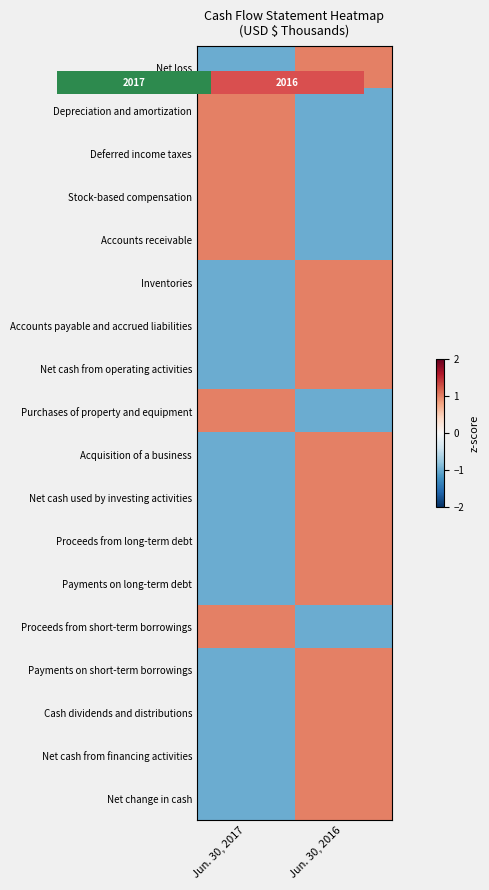

True or false: Payments on long-term debt has a value of 1 at Jun. 30, 2016.

True